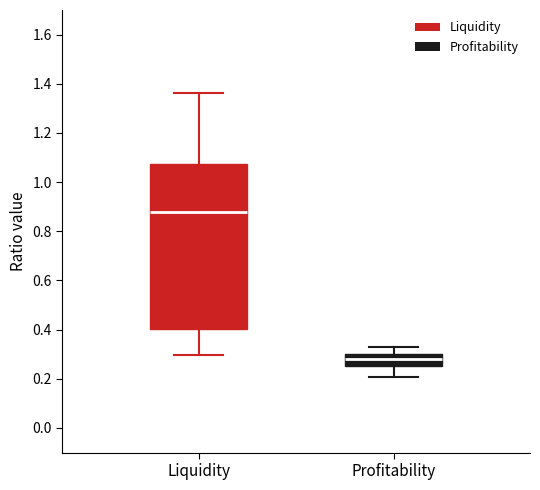

Where does the upper whisker of the box for Liquidity end on the y-axis? The values are not printed on the chart, so give them approximately, as read against the axis.

1.36